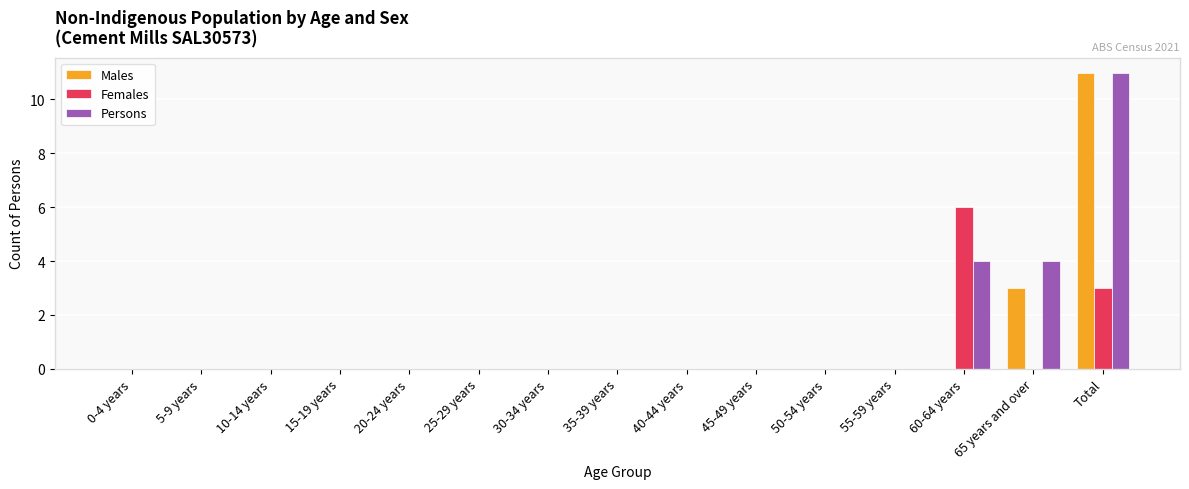

Between 35-39 years and 65 years and over, which series saw the biggest shift?

Persons